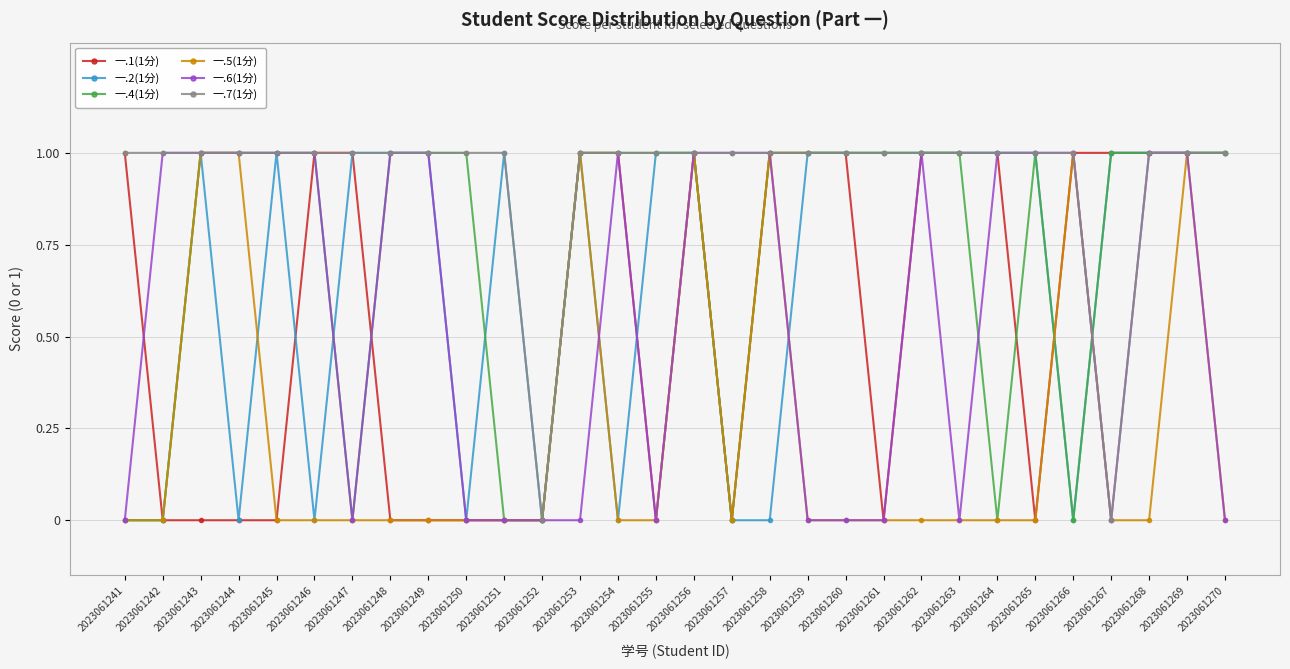

True or false: 一.6(1分) has a value of 0 at 2023061252.

True